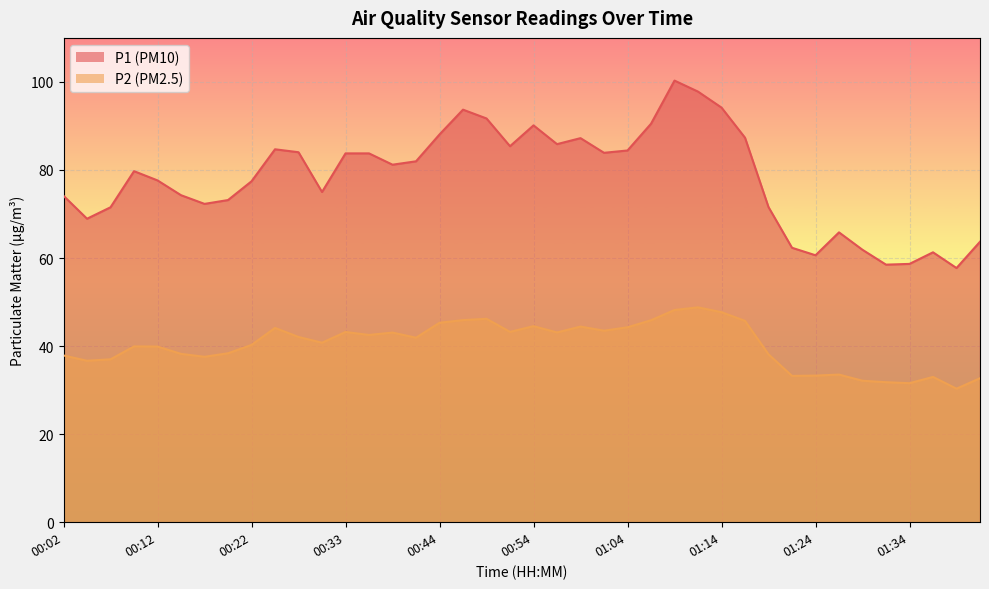

How many lines are shown in the chart?

2